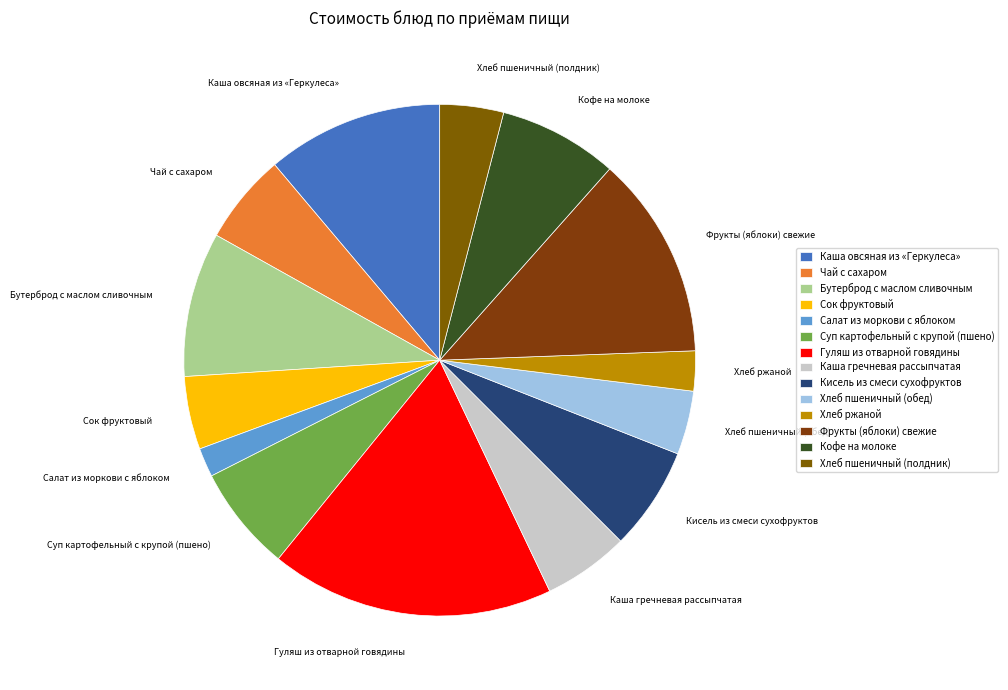

The Каша гречневая рассыпчатая slice represents 5% of the pie. True or false?

True